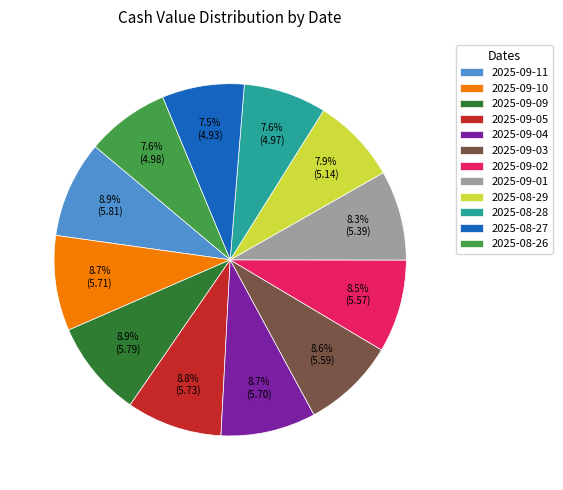

Count the number of slices in the pie.

12